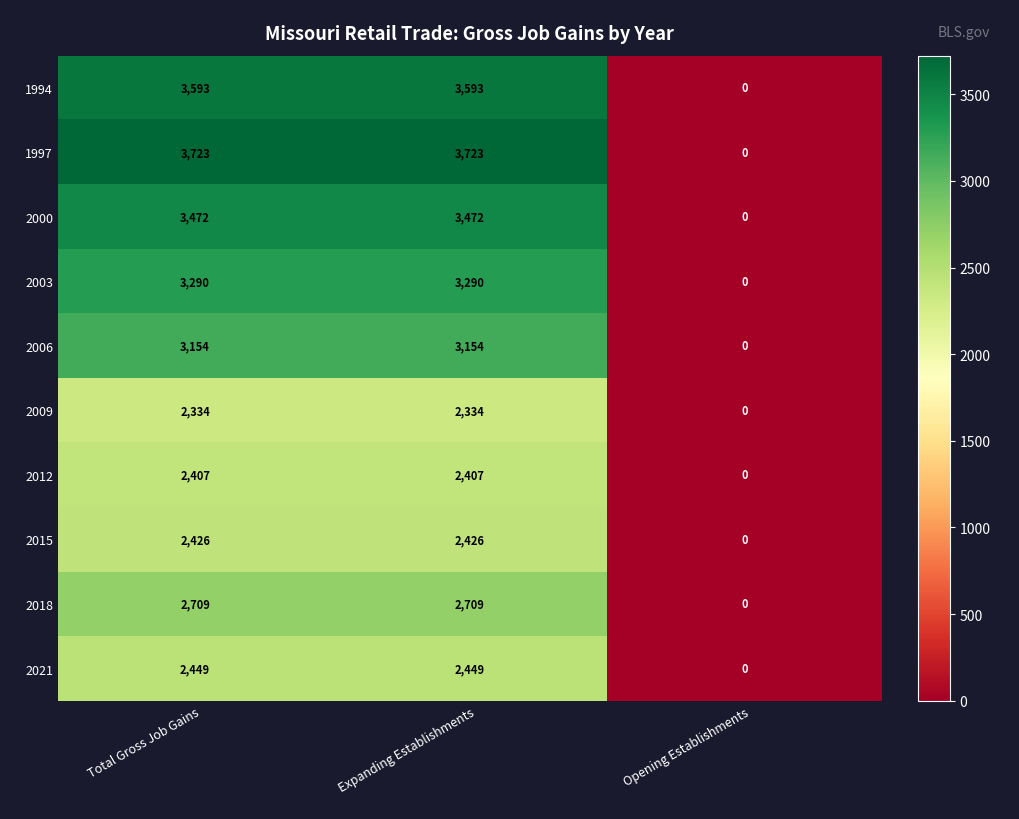

What is the difference between the second highest and minimum values in the 2012 series?

2407